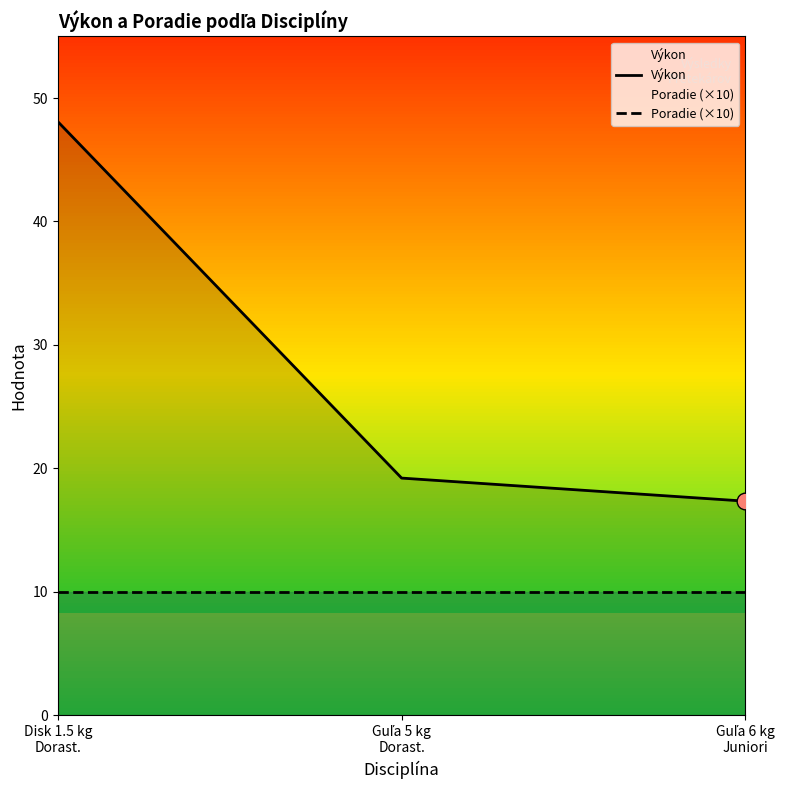

What is the value of the Poradie (×10) point at the 3rd from the left?

10.0